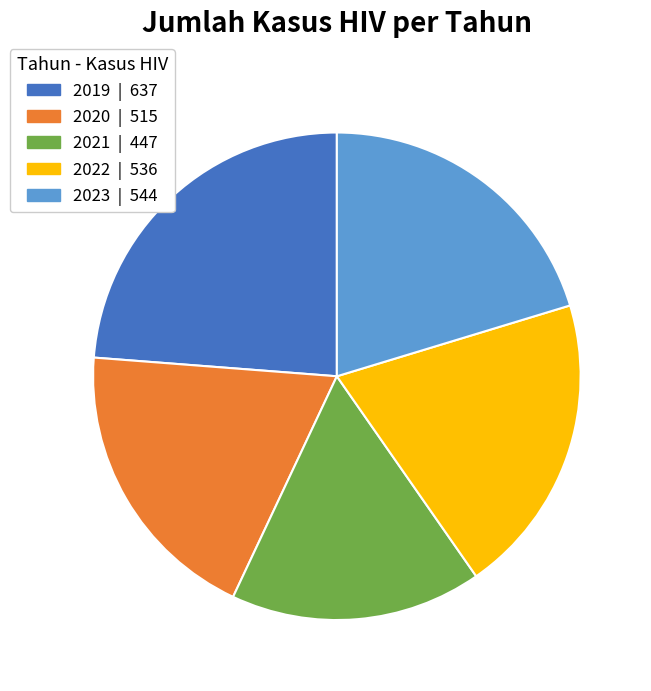

Is the sum of 2021 and 2019 greater than half?

No